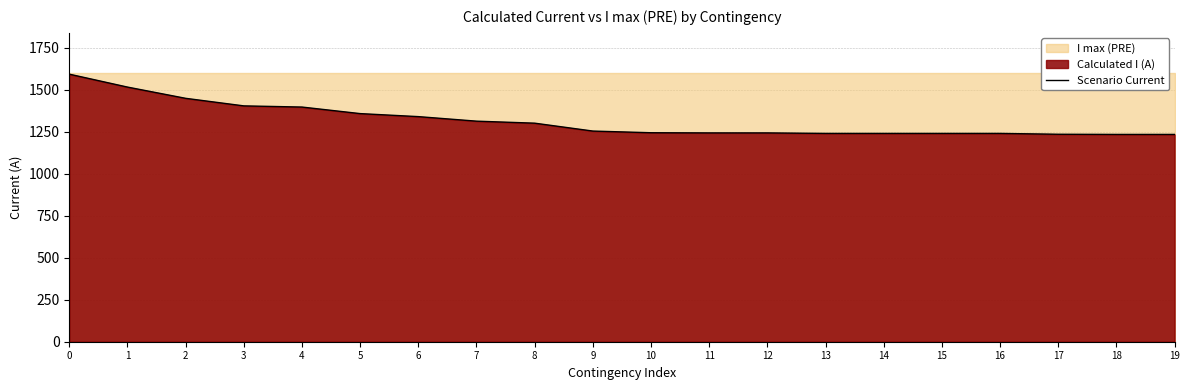

Approximately how many times larger is the value at 19 compared to 11?

1.0